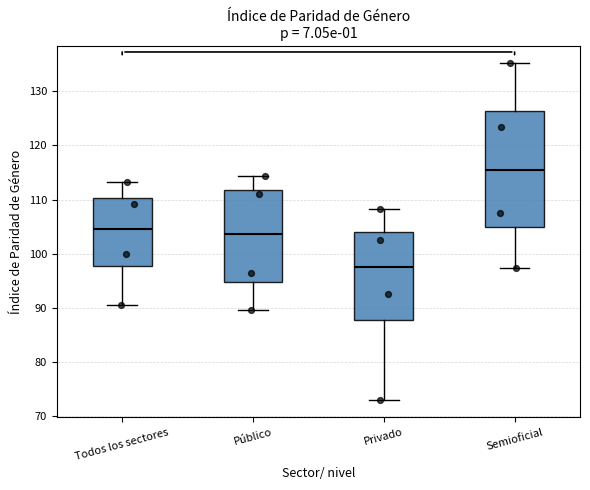

Which box is the tallest, from its lower edge to its upper edge?

Semioficial